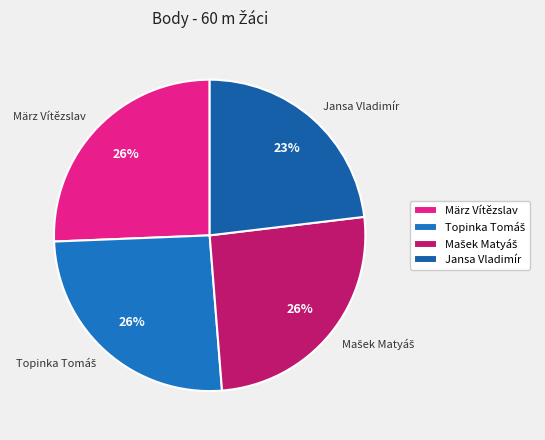

Approximately how many times larger is the value at März Vítězslav compared to Jansa Vladimír?

1.1